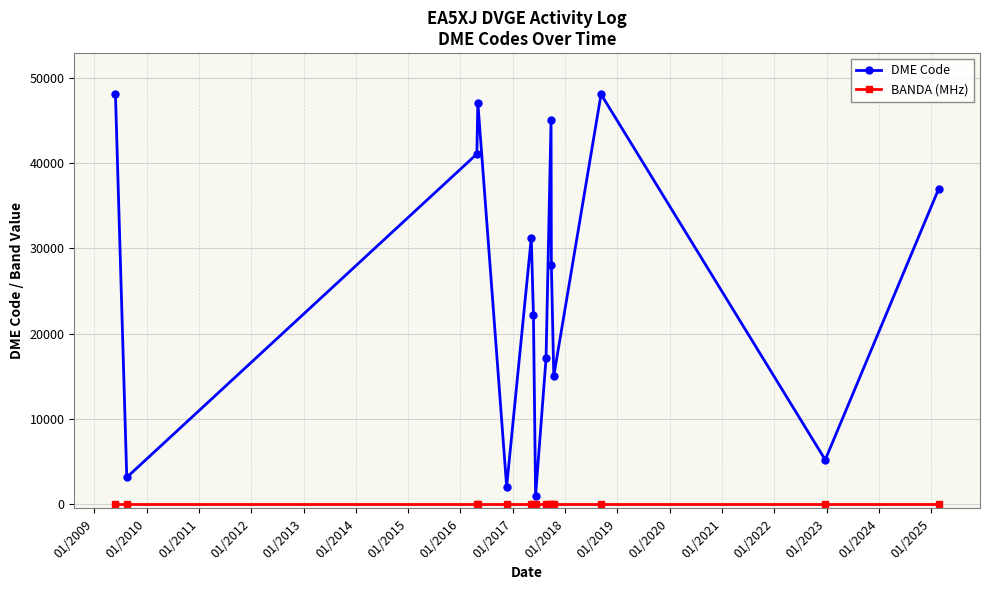

At how many categories does at least one series exceed 18873?

9